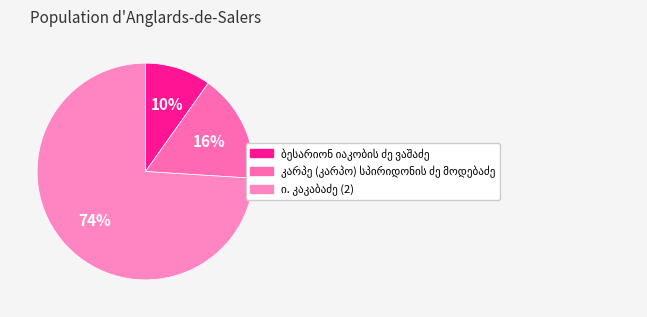

Which category accounts for the majority?

ი. კაკაბაძე (2)